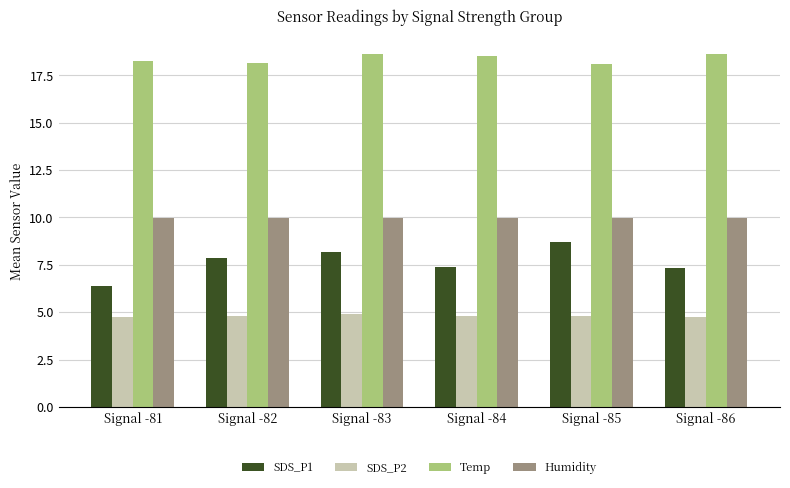

What is the total value across all series at Signal -82?

40.8